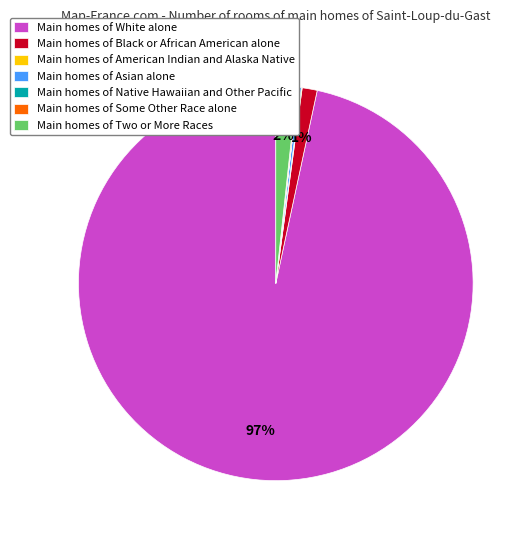

What percentage is the Main homes of White alone slice, to the nearest percent?

97%